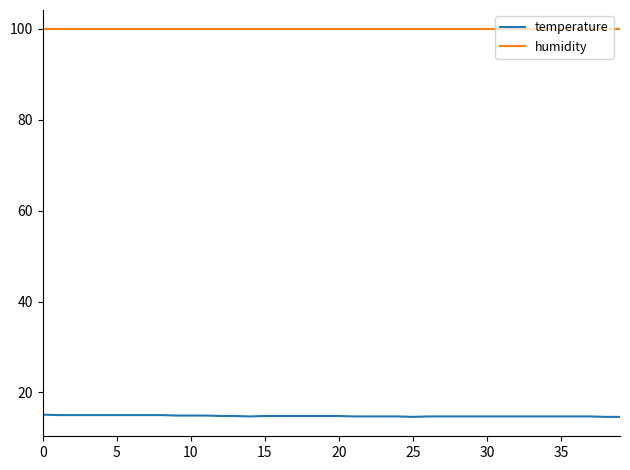

Which series has the largest range (max minus min)?

temperature